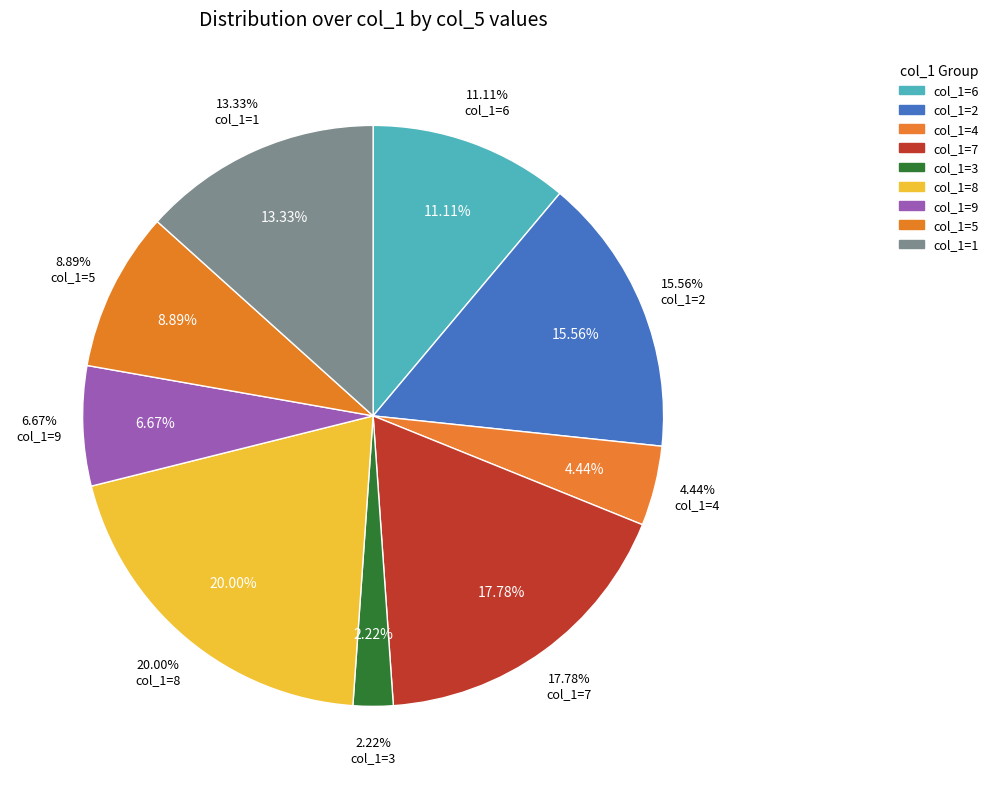

Approximately how many times larger is the value at 4 compared to 1?

0.3